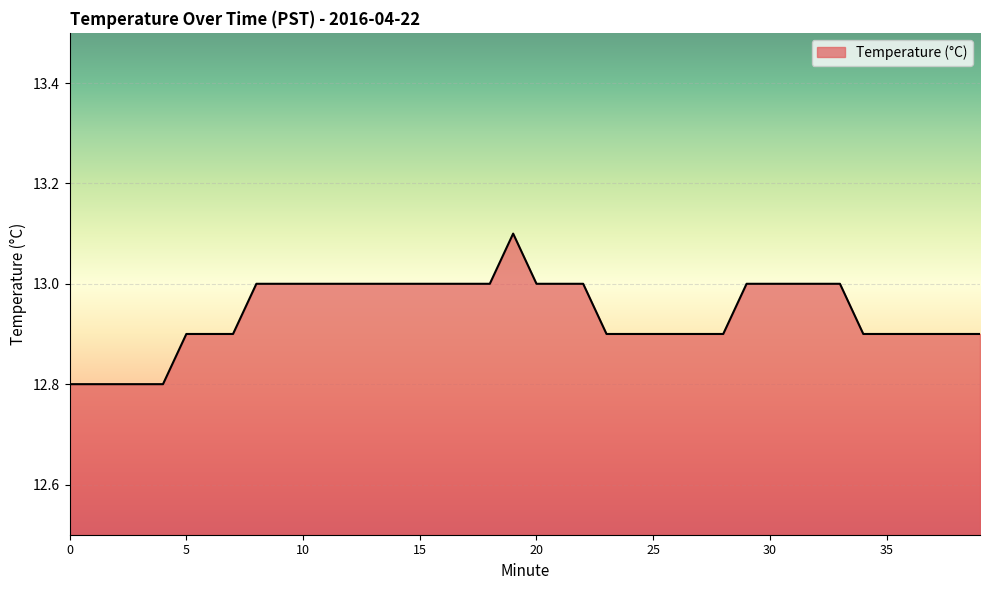

How many lines are shown in the chart?

1